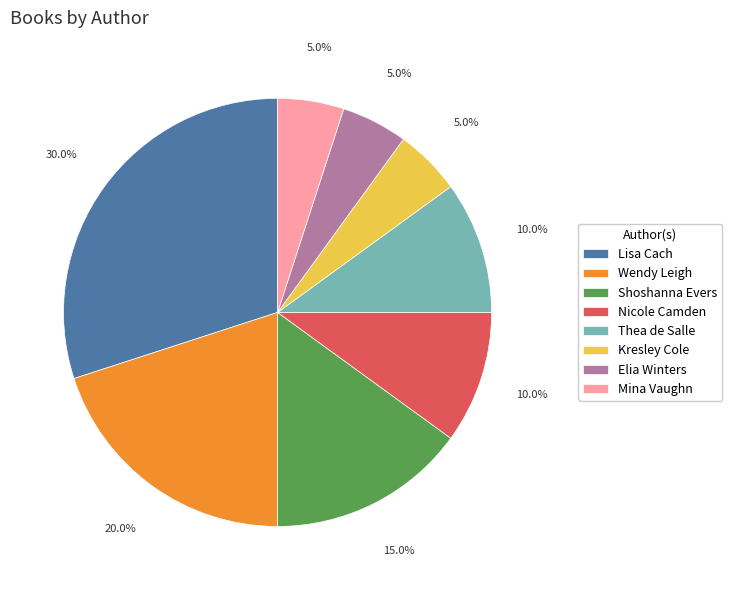

Combined, do Elia Winters and Nicole Camden account for over 50%?

No